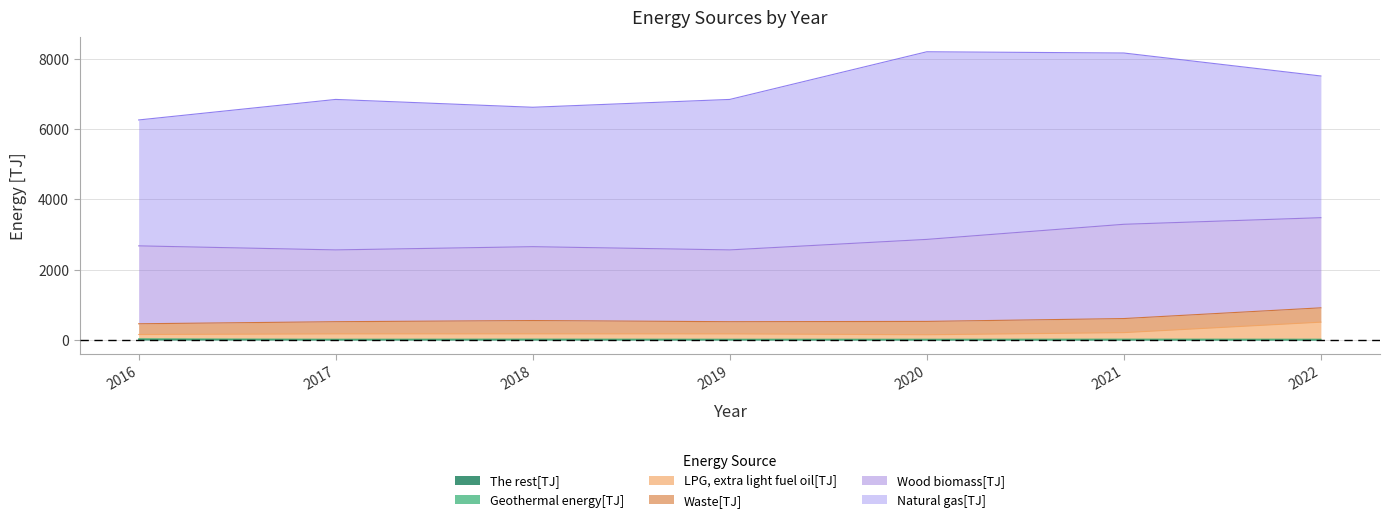

Is it true that Natural gas[TJ] equals 4277.3 at 2019?

True